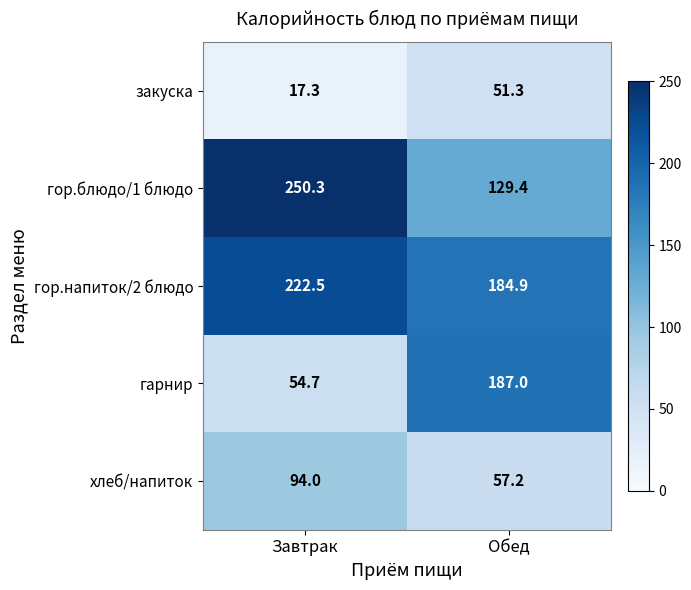

Reading left to right, what are all the values shown in this chart?

закуска: 17.3	51.3
гор.блюдо/1 блюдо: 250.3	129.4
гор.напиток/2 блюдо: 222.5	184.9
гарнир: 54.7	187.0
хлеб/напиток: 94.0	57.2